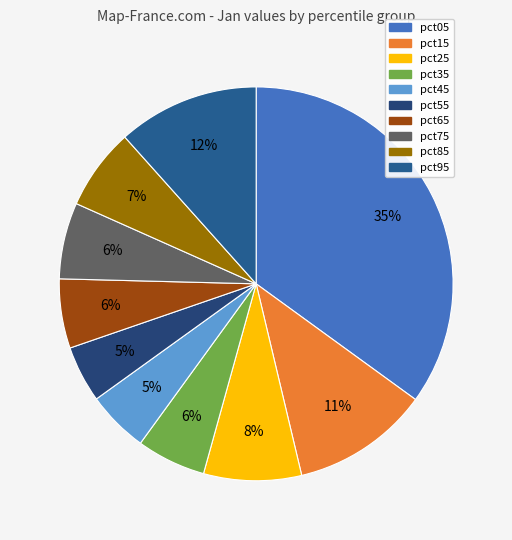

Which has a higher value, pct45 or pct75?

pct75